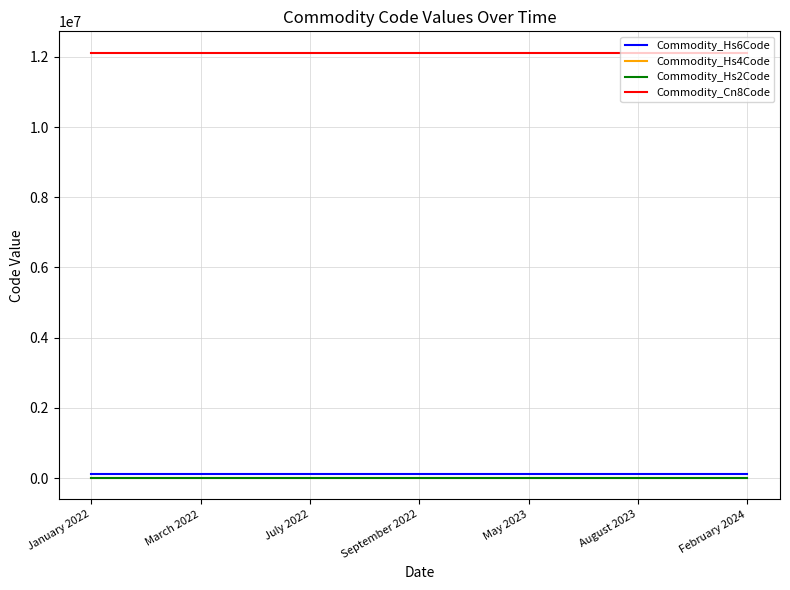

At how many categories does at least one series exceed 2072423?

7